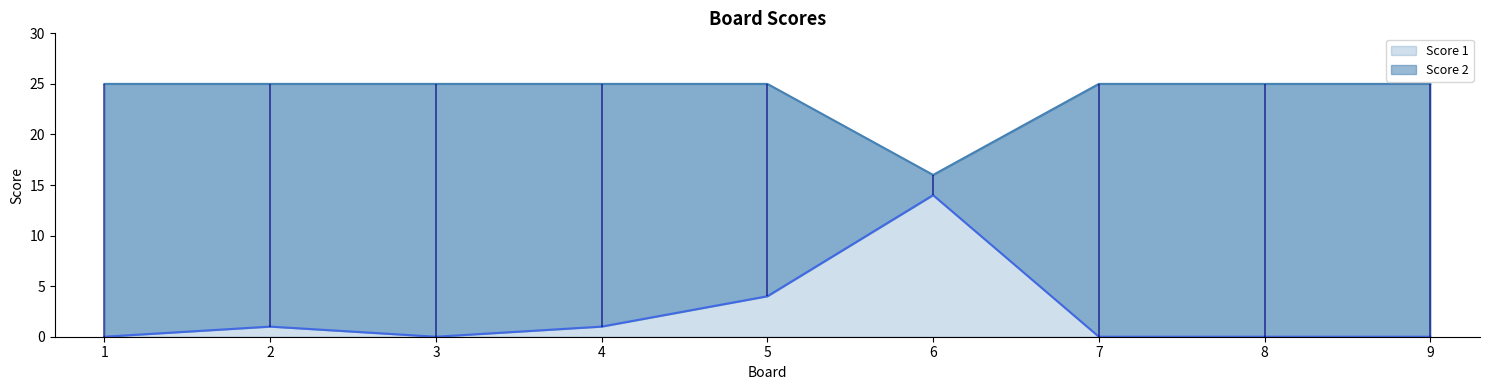

Reading left to right, extract all data points from this chart.

Score 1: 25	25	25	25	25	16	25	25	25
Score 2: 0	1	0	1	4	14	0	0	0